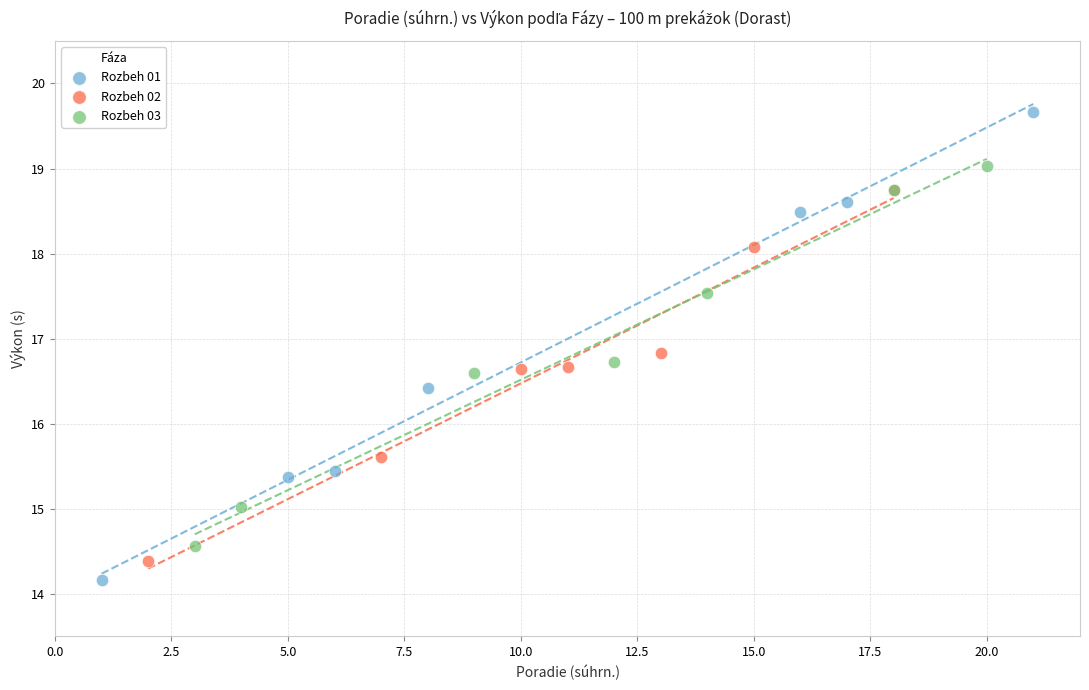

Which series contains the highest Y value?

Rozbeh 01